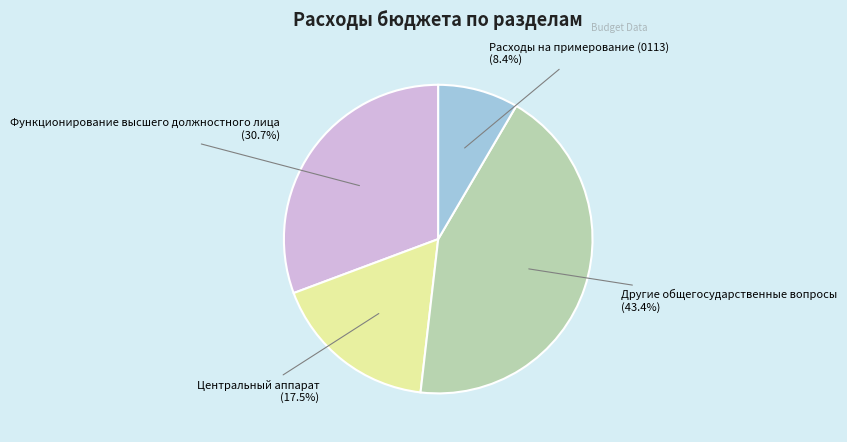

Does any single category account for the majority?

No